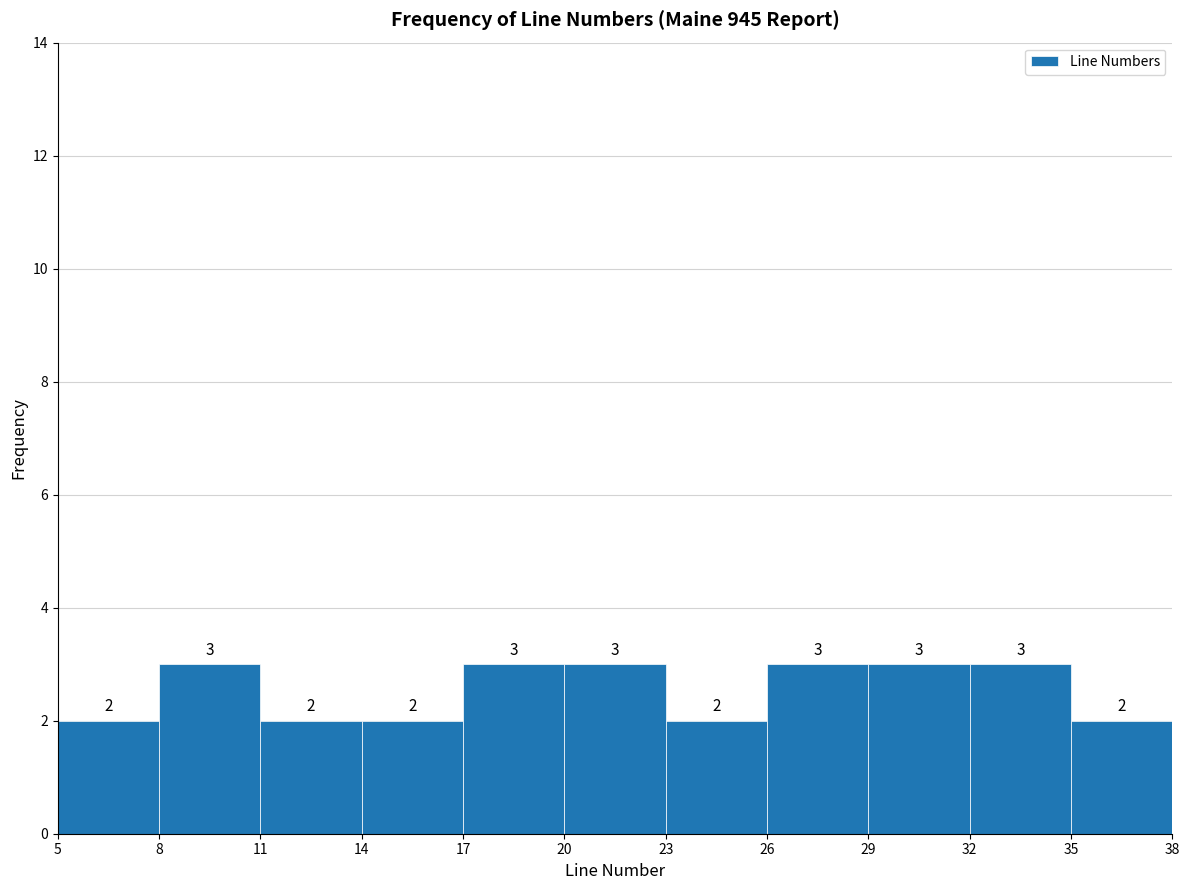

Reading left to right, transcribe this chart: for each bar, give the range it covers on the x-axis and its height.

5 to 8: 2
8 to 11: 3
11 to 14: 2
14 to 17: 2
17 to 20: 3
20 to 23: 3
23 to 26: 2
26 to 29: 3
29 to 32: 3
32 to 35: 3
35 to 38: 2